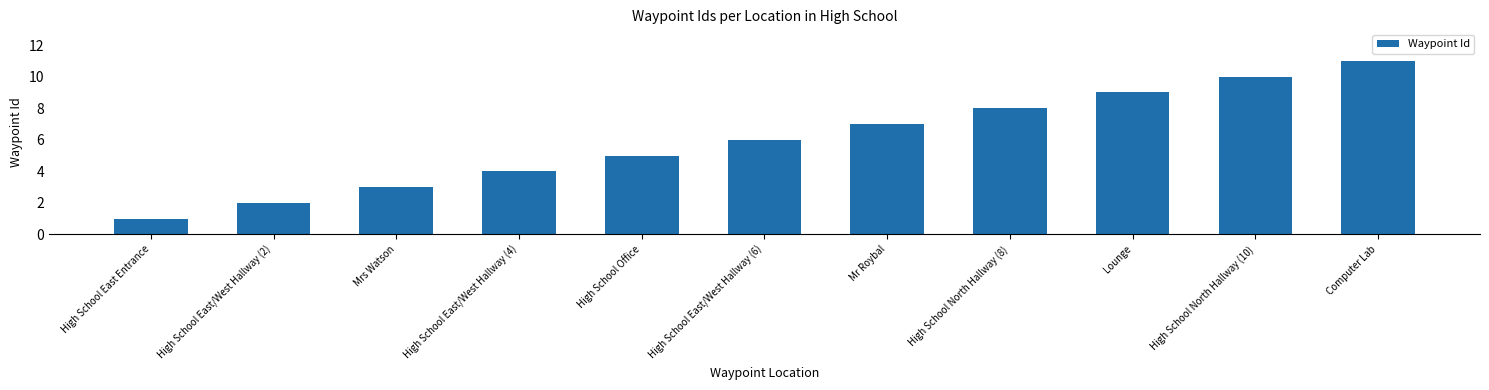

At which label is the value closest to 6?

High School East/West Hallway (6)